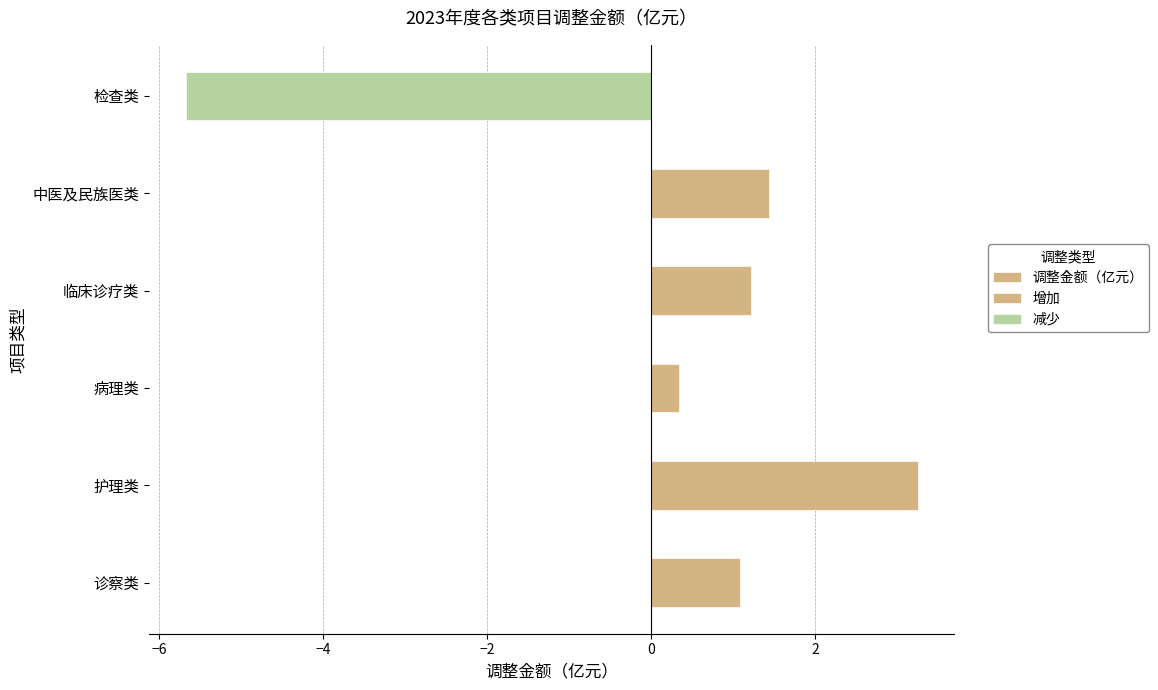

What is the approximate value at 中医及民族医类?

1.4